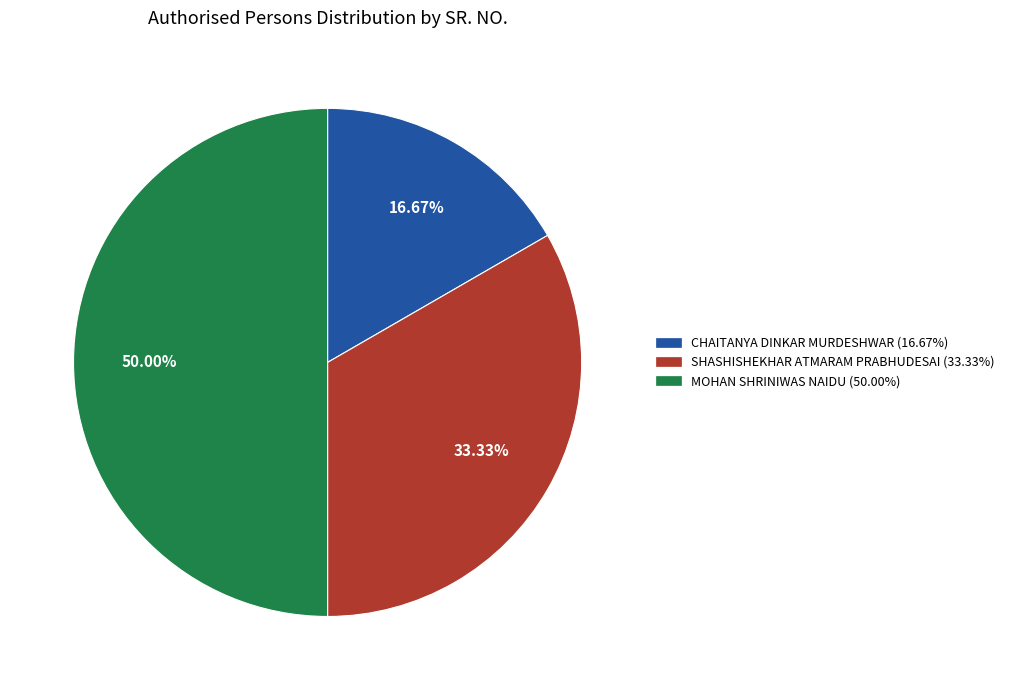

Which slice is the largest?

MOHAN SHRINIWAS NAIDU